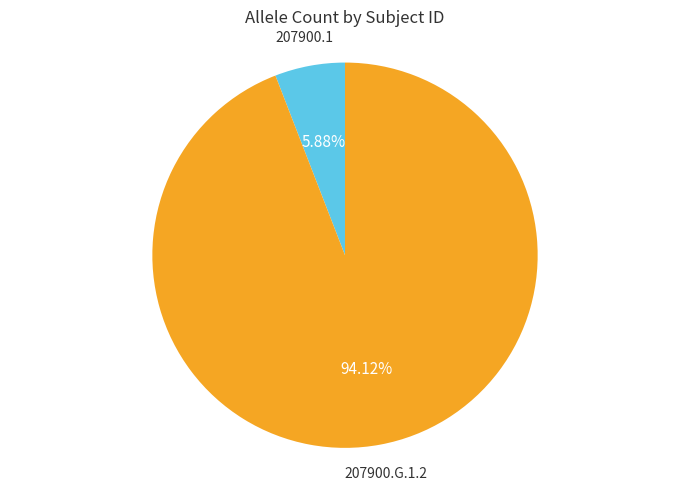

Is there any slice that represents more than half of the pie?

Yes